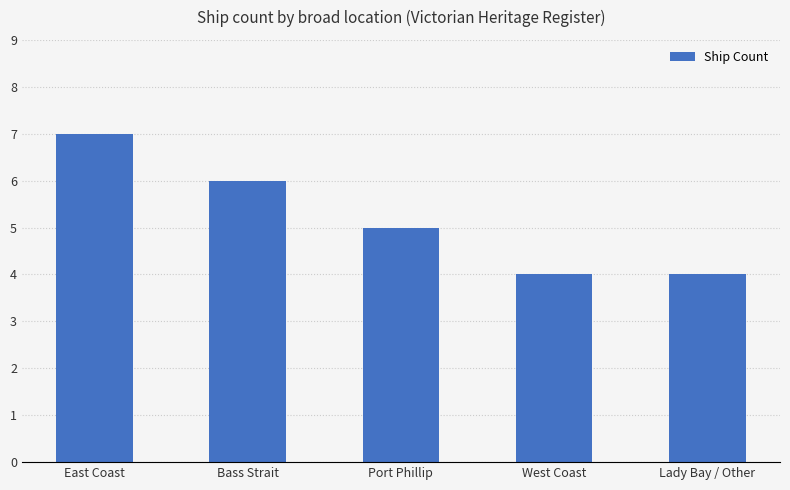

What is the change in value from Bass Strait to Port Phillip?

-1